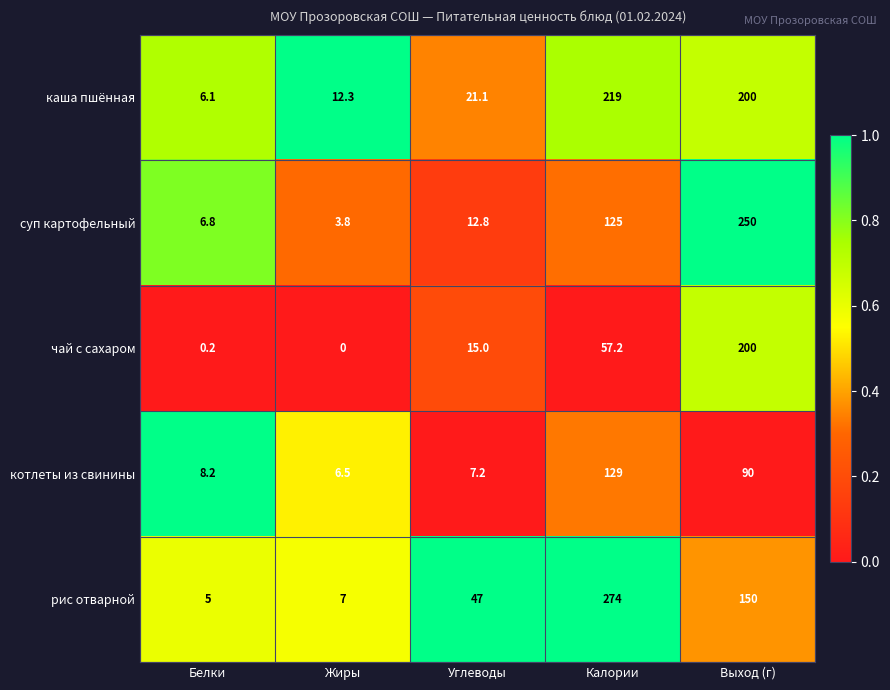

Reading left to right, list all the values displayed in this chart.

каша пшённая: 6.1	12.3	21.1	219.0	200.0
суп картофельный: 6.8	3.8	12.8	125.0	250.0
чай с сахаром: 0.2	0.0	15.0	57.2	200.0
котлеты из свинины: 8.2	6.5	7.2	129.0	90.0
рис отварной: 5.0	7.0	47.0	274.0	150.0